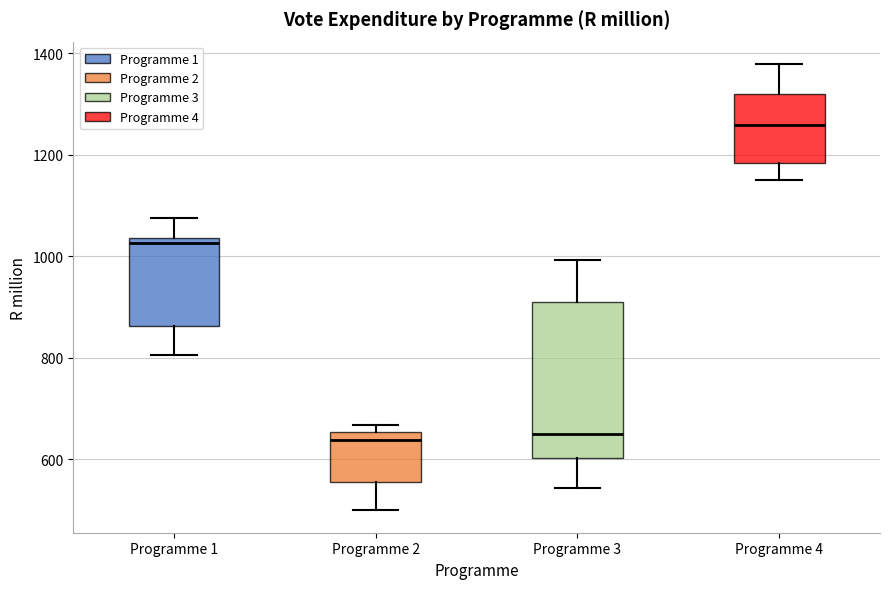

Which box is the tallest, from its lower edge to its upper edge?

Programme 3